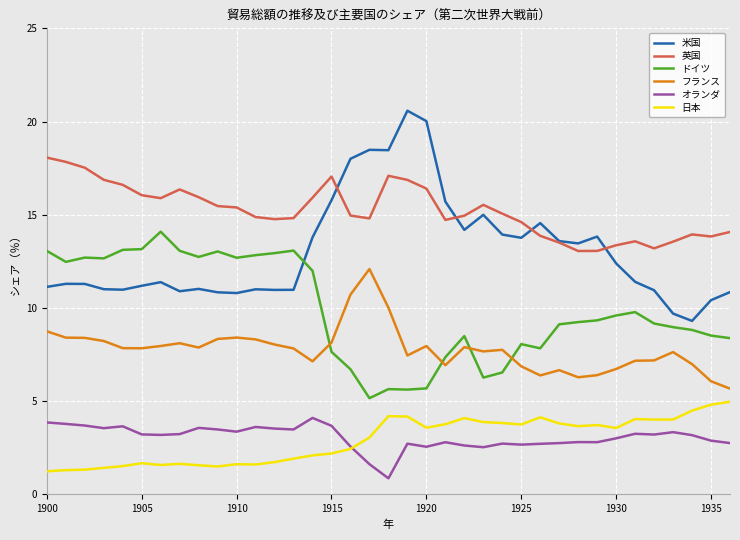

Which series has the largest total across all categories?

英国